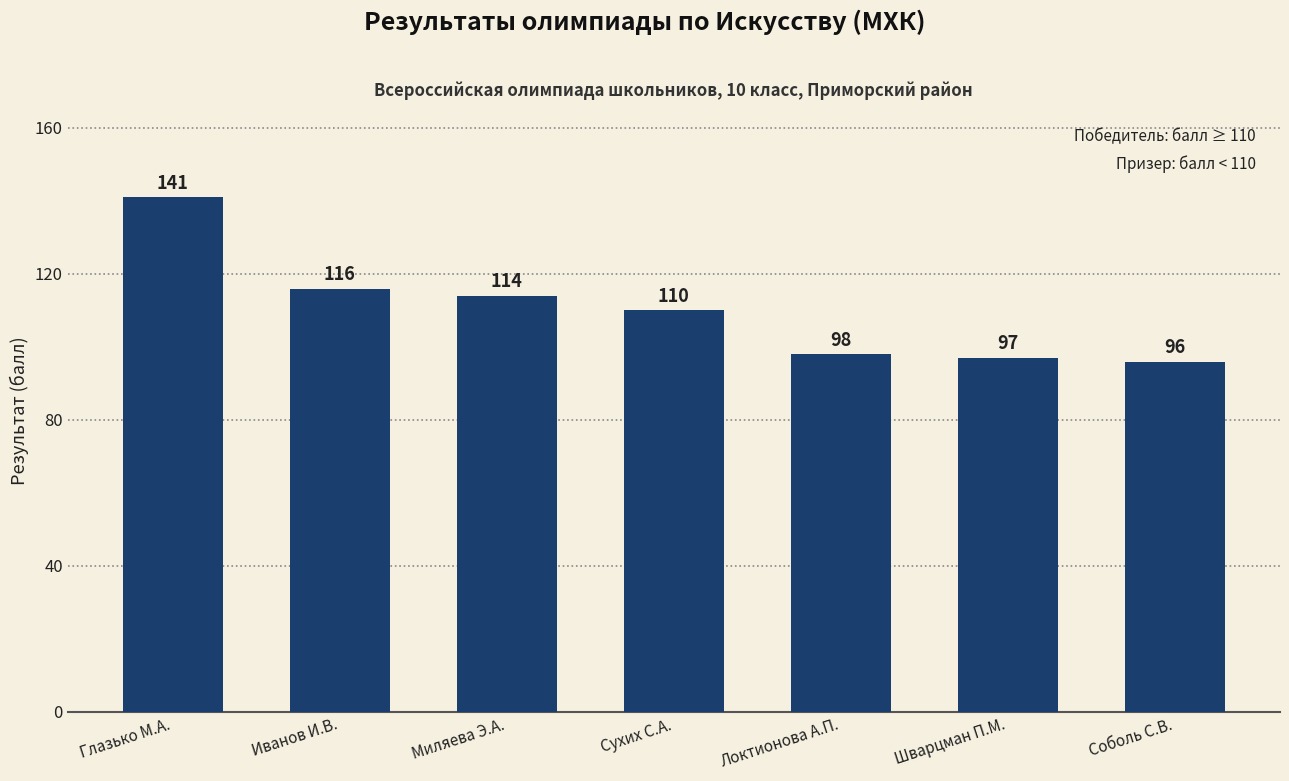

Count the number of data series in this chart.

1